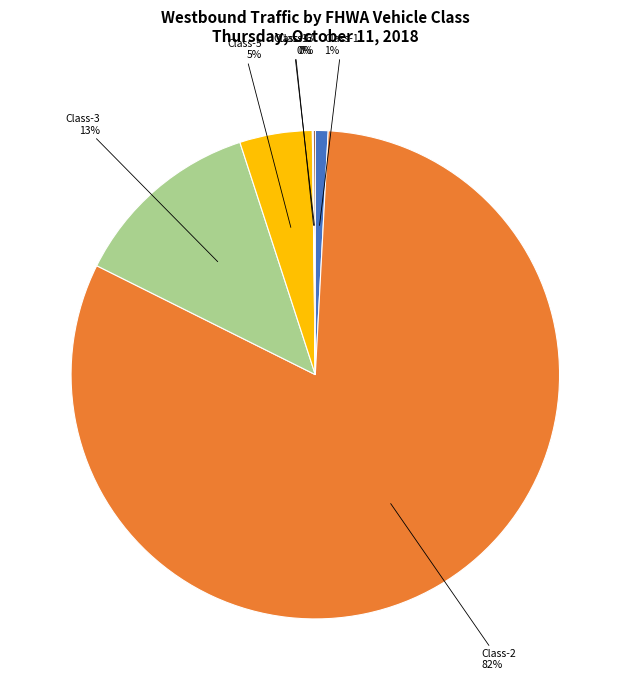

Which category accounts for the majority?

Class-2